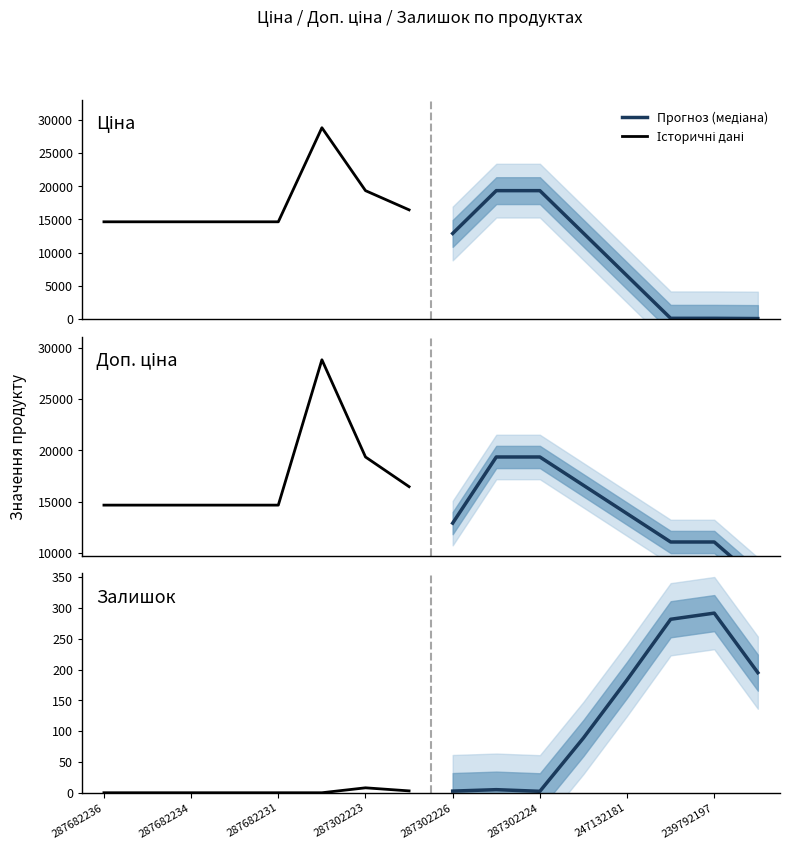

List the labels in order of Історичні дані value, smallest first.

287682236, 287682234, 287682231, 287302223, 287302226, 287302224, 239792197, 247132181